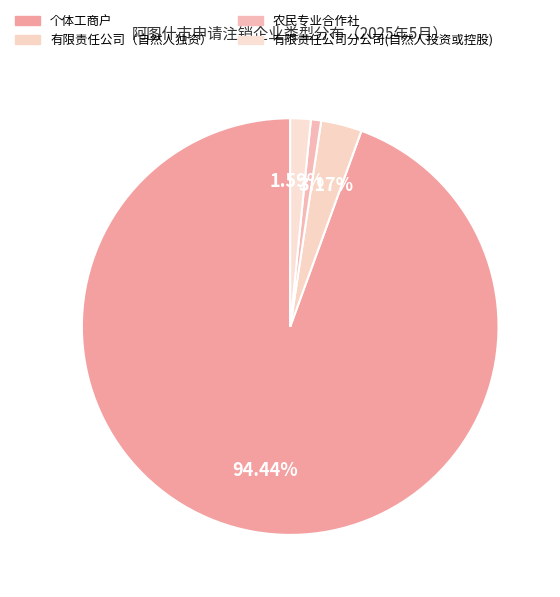

Rank the categories by value from highest to lowest.

个体工商户, 有限责任公司（自然人独资）, 有限责任公司分公司(自然人投资或控股), 农民专业合作社